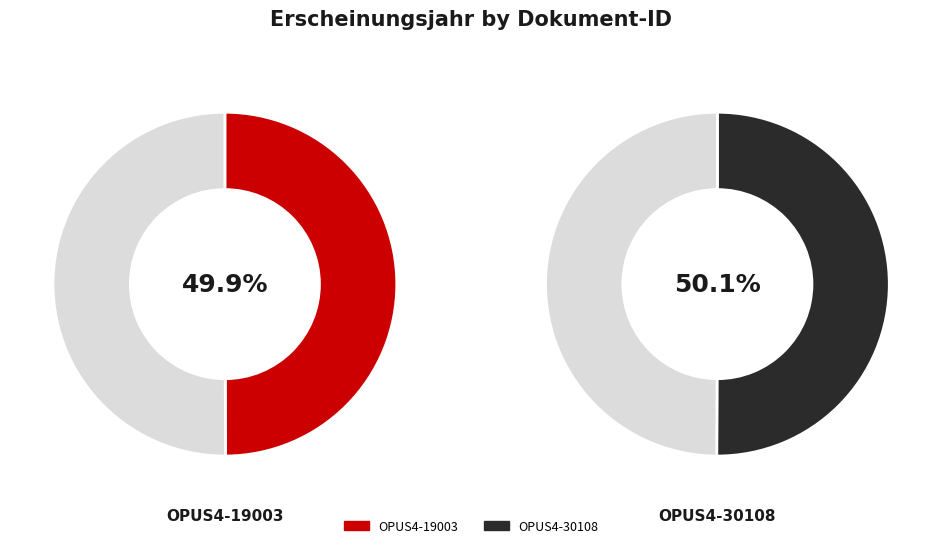

What is the total percentage of OPUS4-30108 and OPUS4-19003?

100.0%